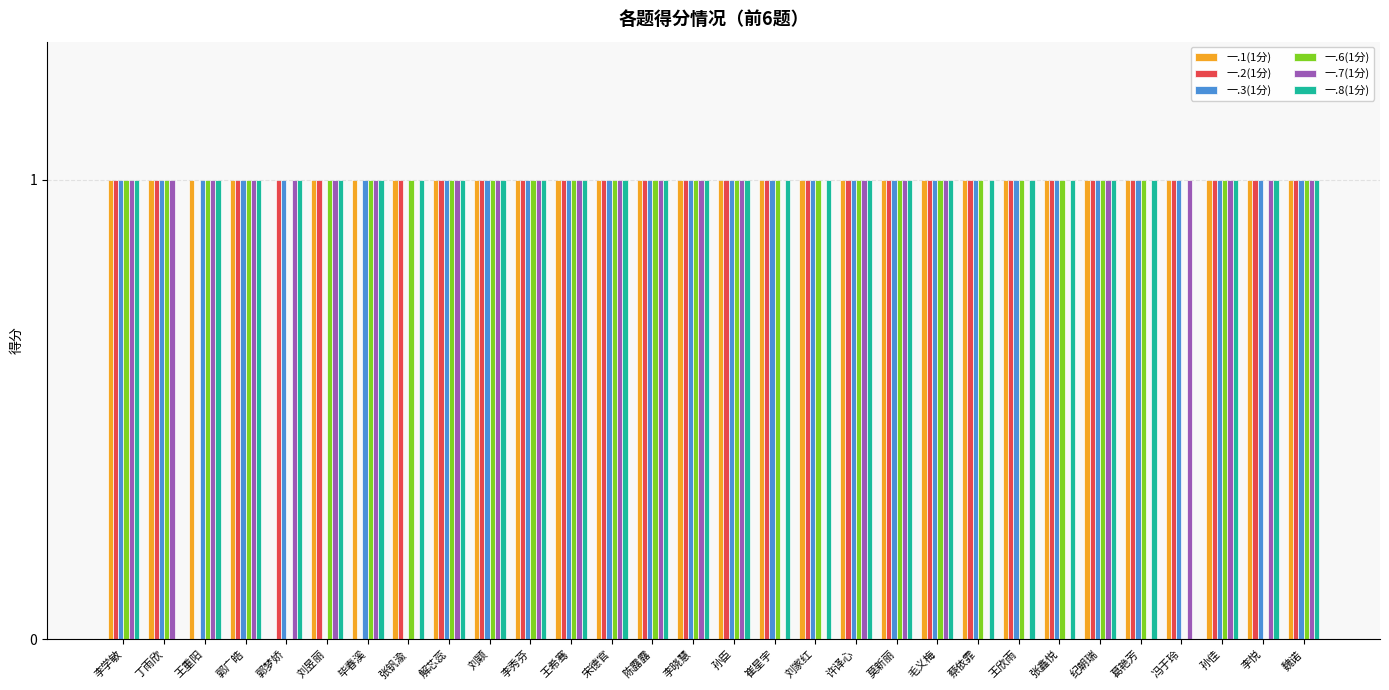

What is the total value across all series at 冯于玲?

4